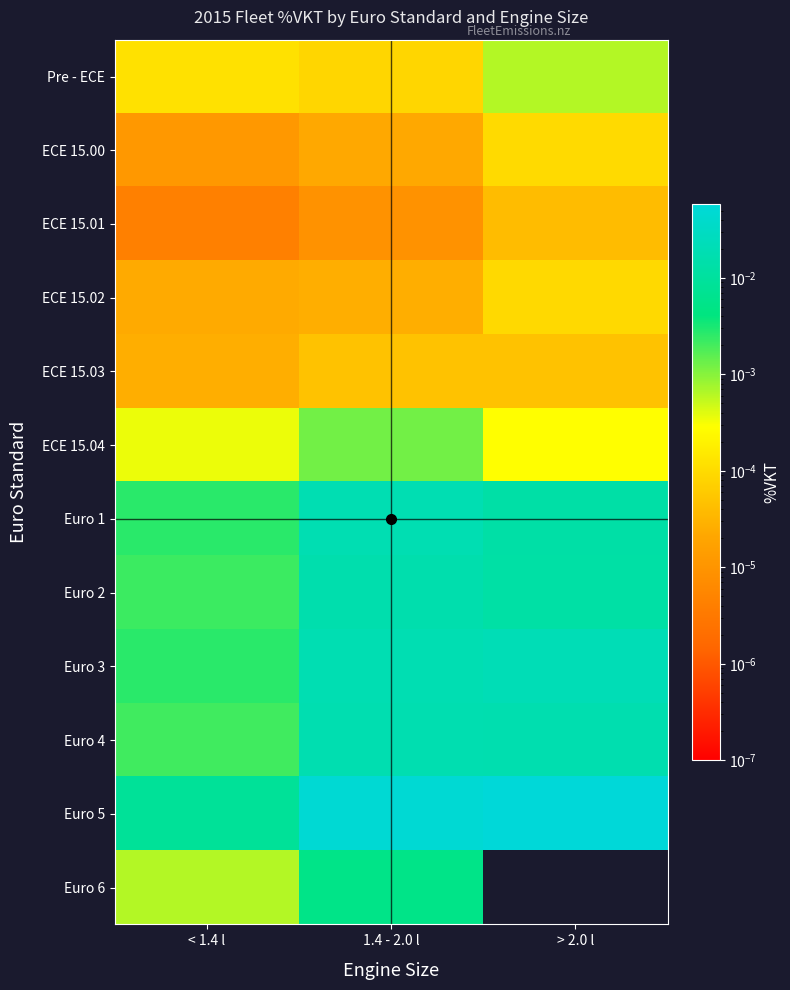

Which label corresponds to the smallest value in the chart?

> 2.0 l